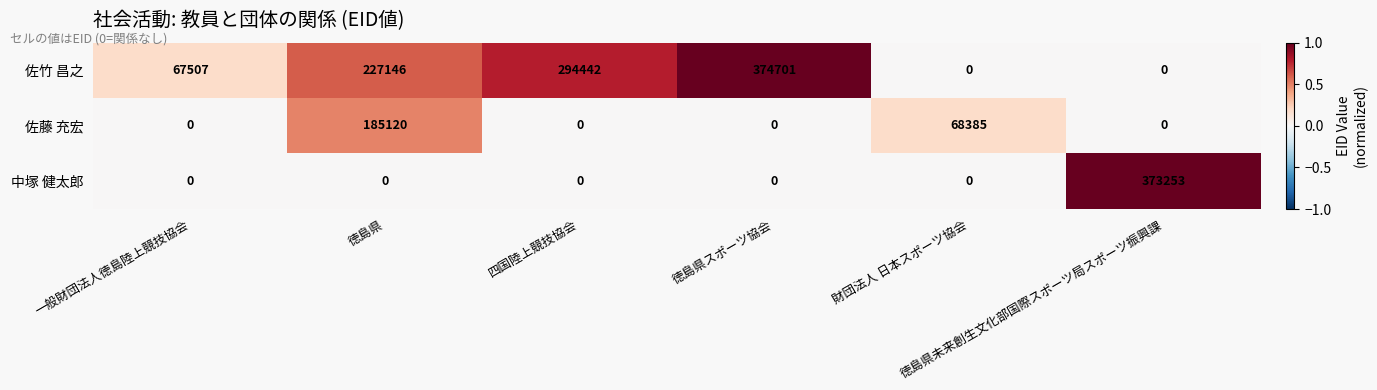

What is the total value across all series at 徳島県スポーツ協会?

374701